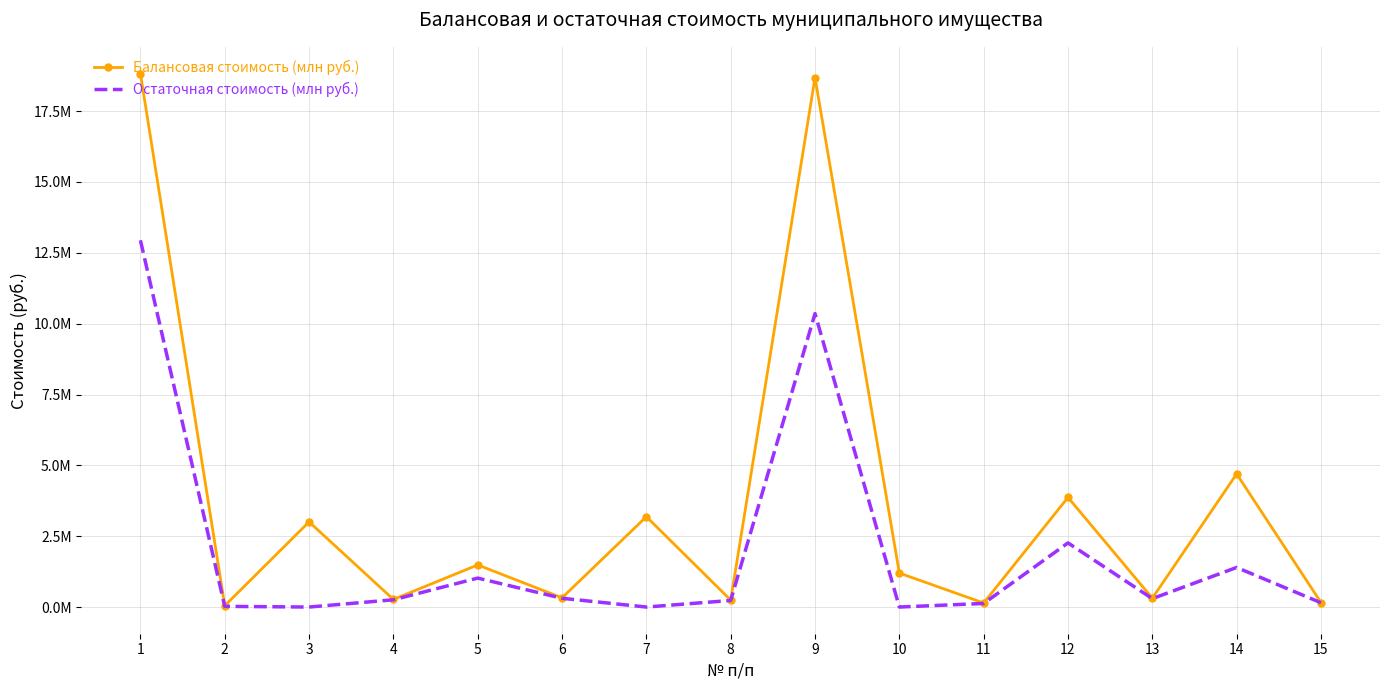

What is the maximum value shown in the chart?

18826872.4